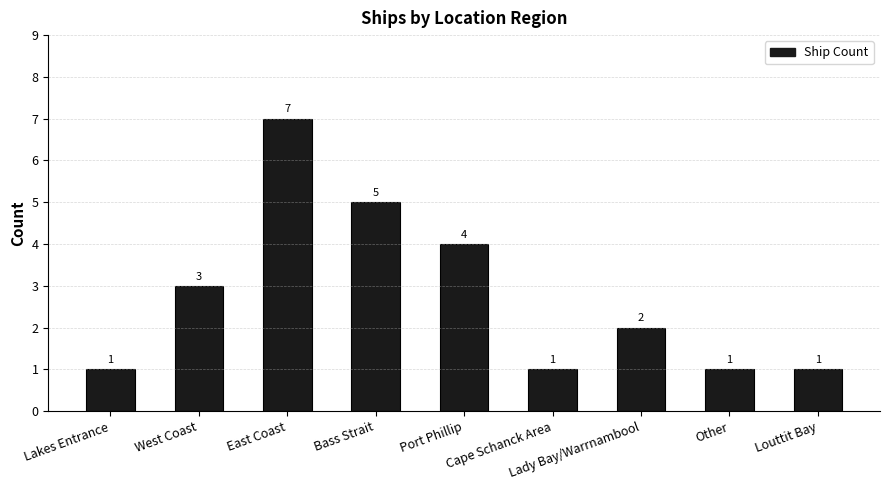

What is the sum of all values?

25